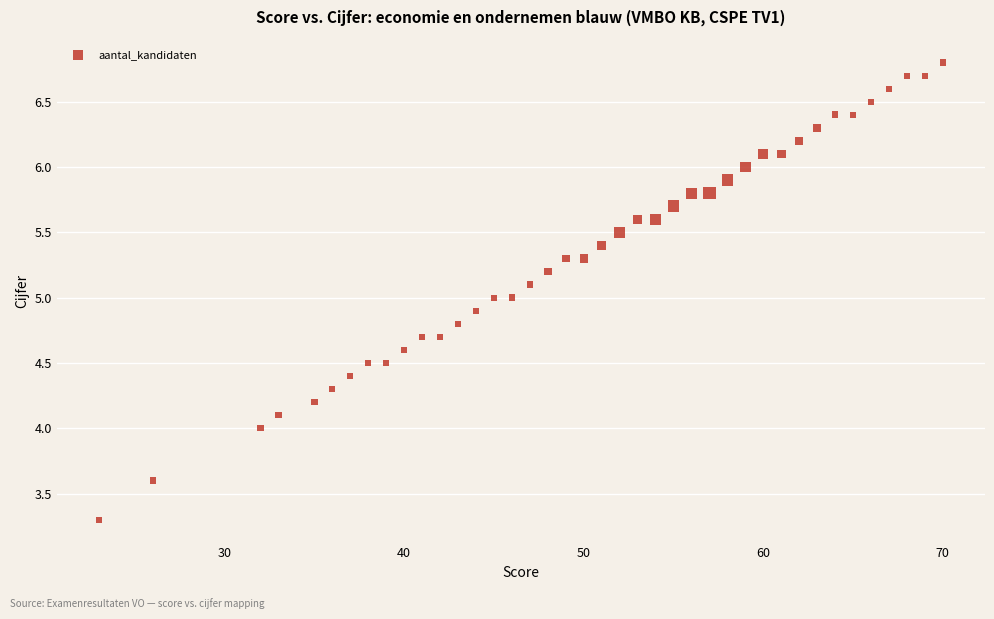

What is the range of Y values (max minus min)?

3.5